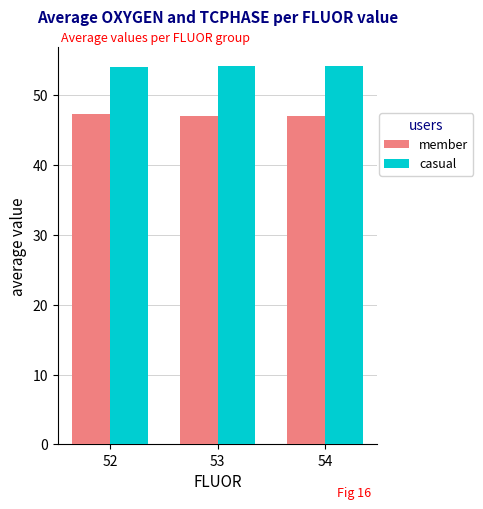

What is the maximum value for casual?

54.1